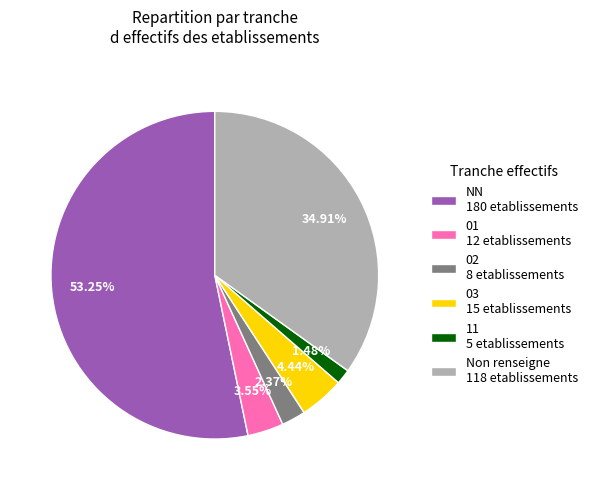

Does 03 15 etablissements account for over 50% of the chart?

No